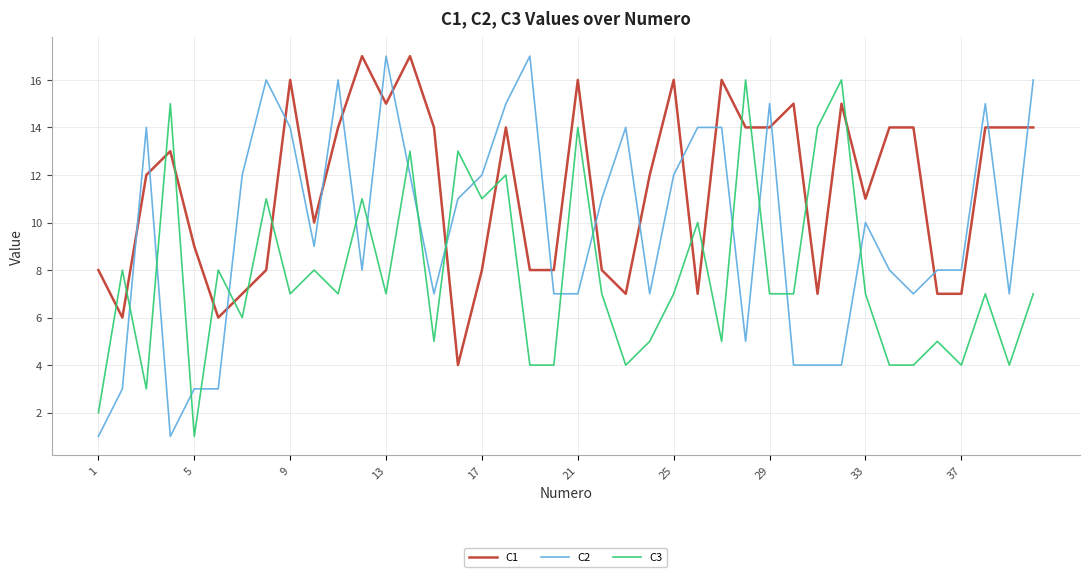

Which series has the largest total across all categories?

C1